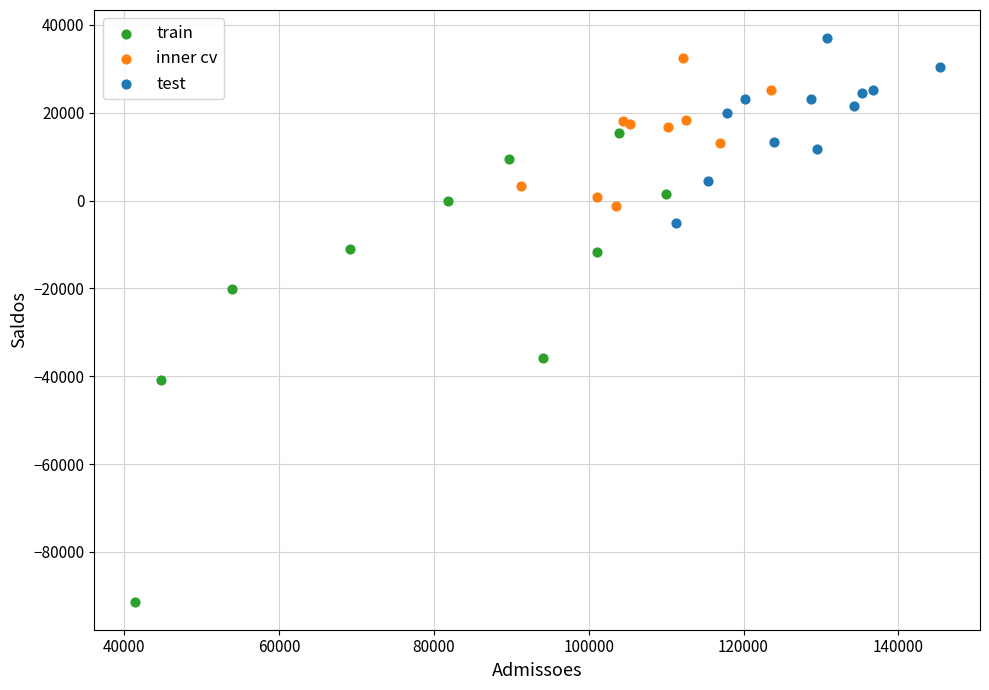

Which series reaches the maximum Y coordinate?

test